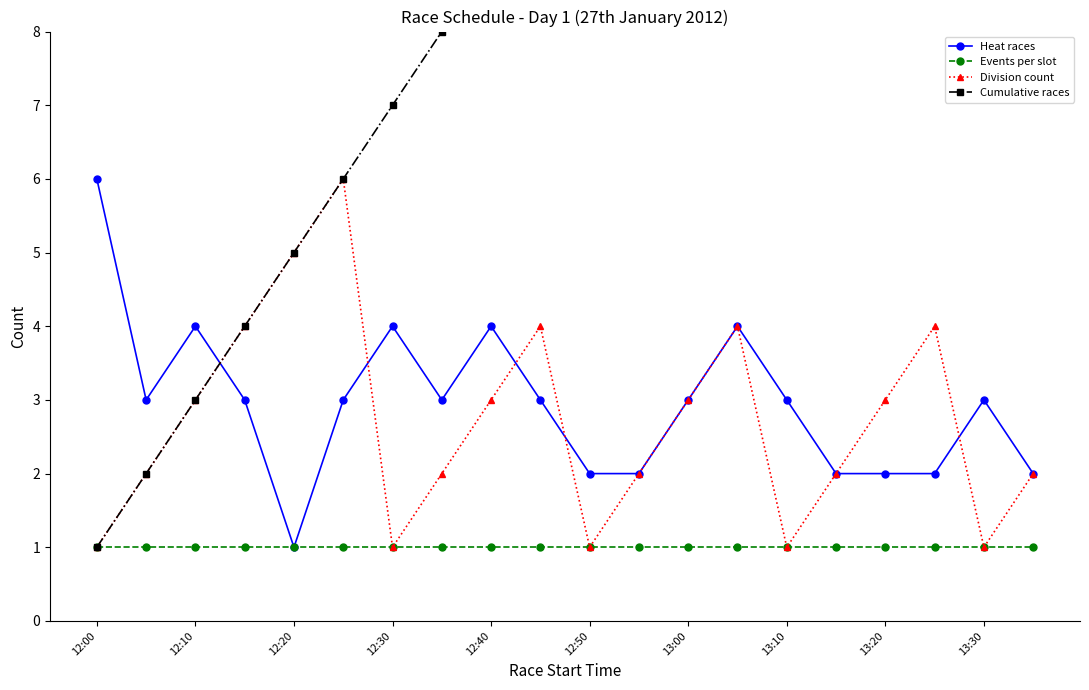

The value of Division count at 12:00 is 1. True or false?

True